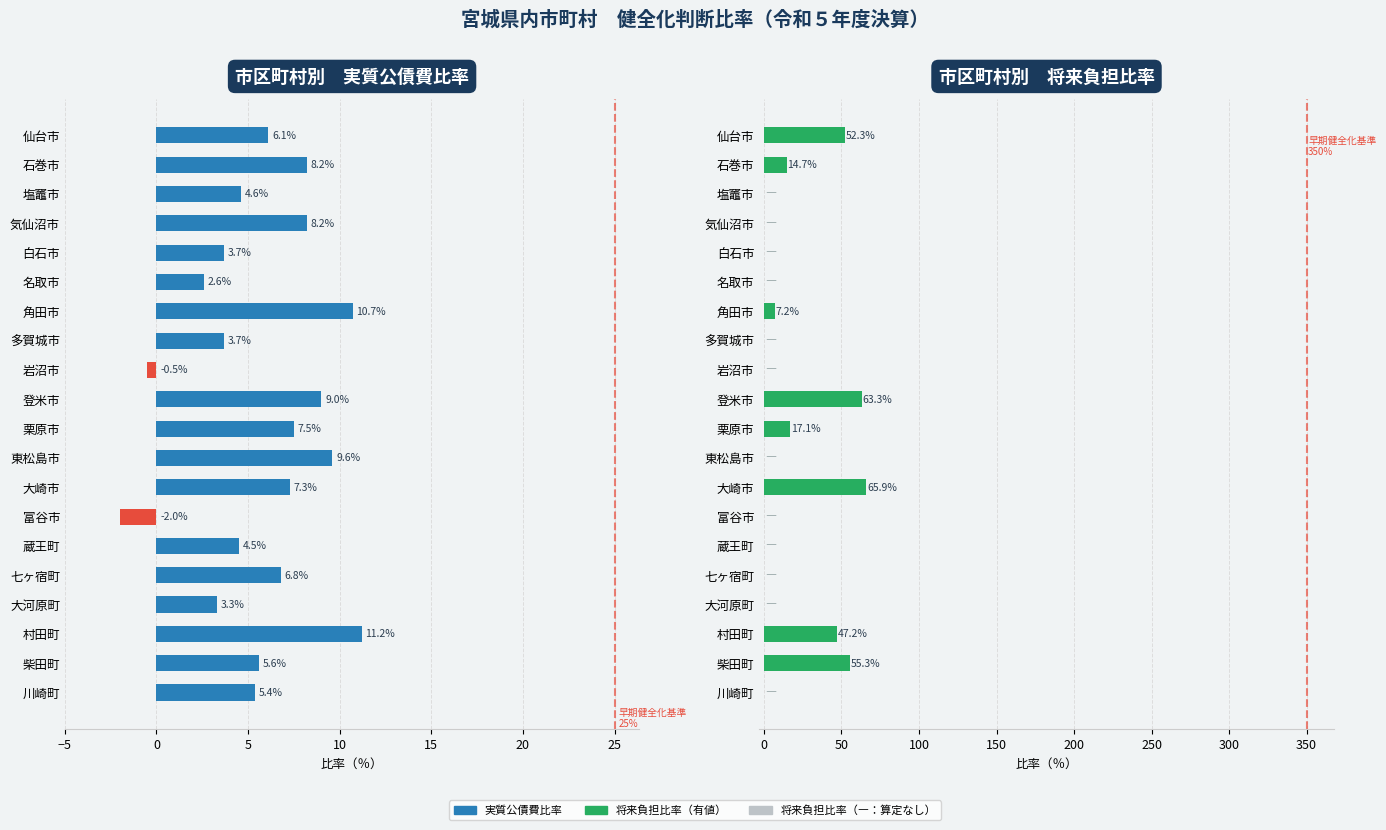

Is it true that 将来負担比率 equals 17.1 at 栗原市?

True